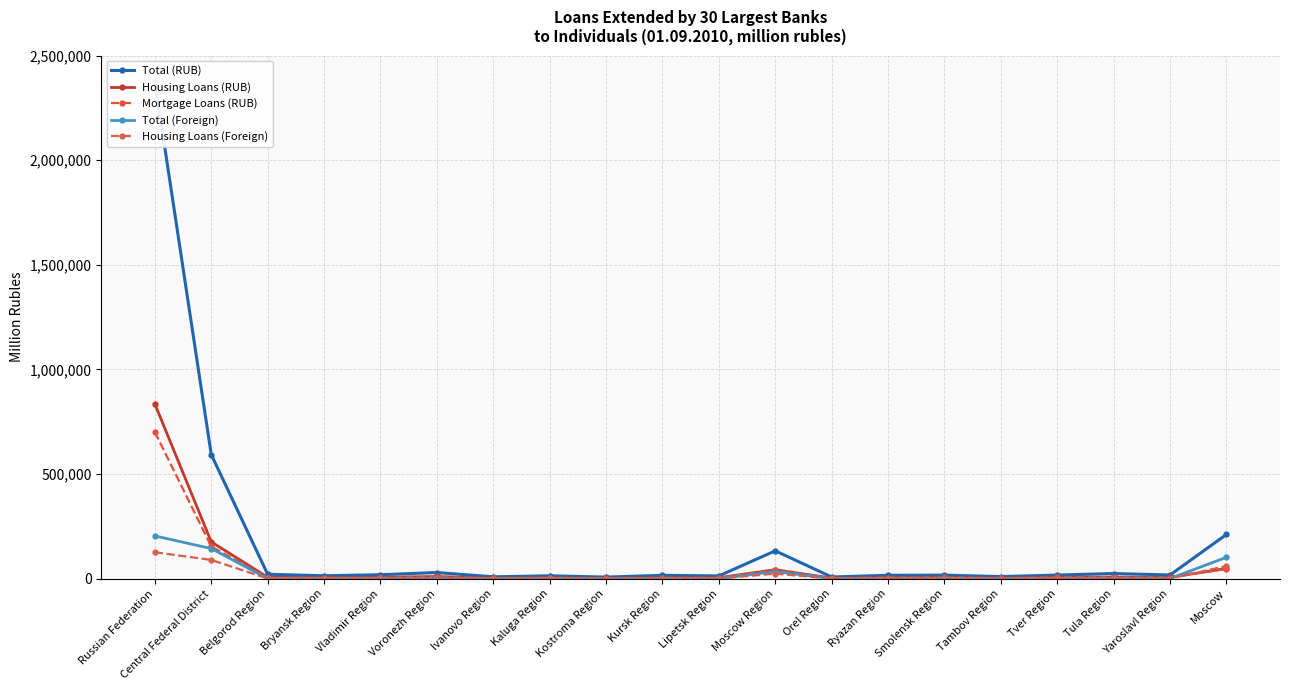

What is the label of the 18th point from the right?

Belgorod Region